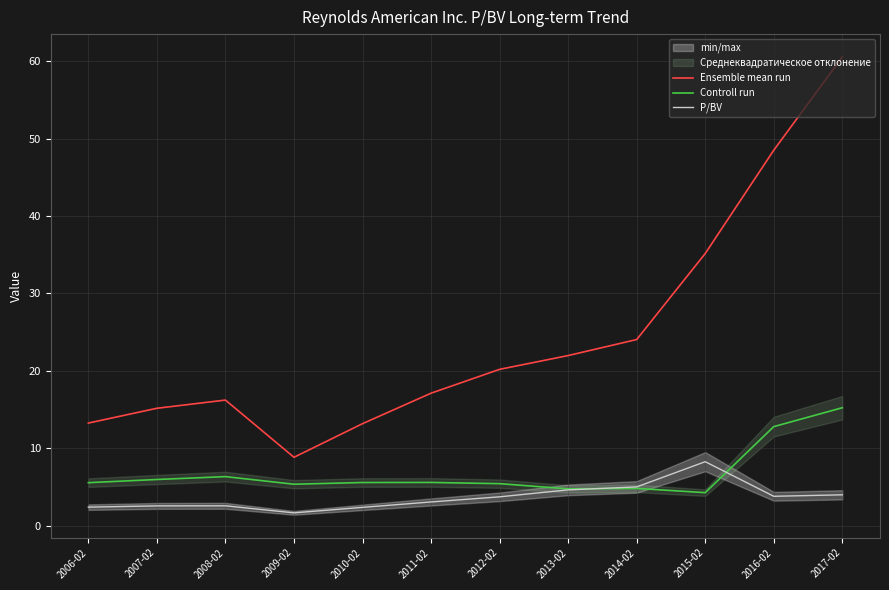

How many interior local peaks does the P/BV series have?

2